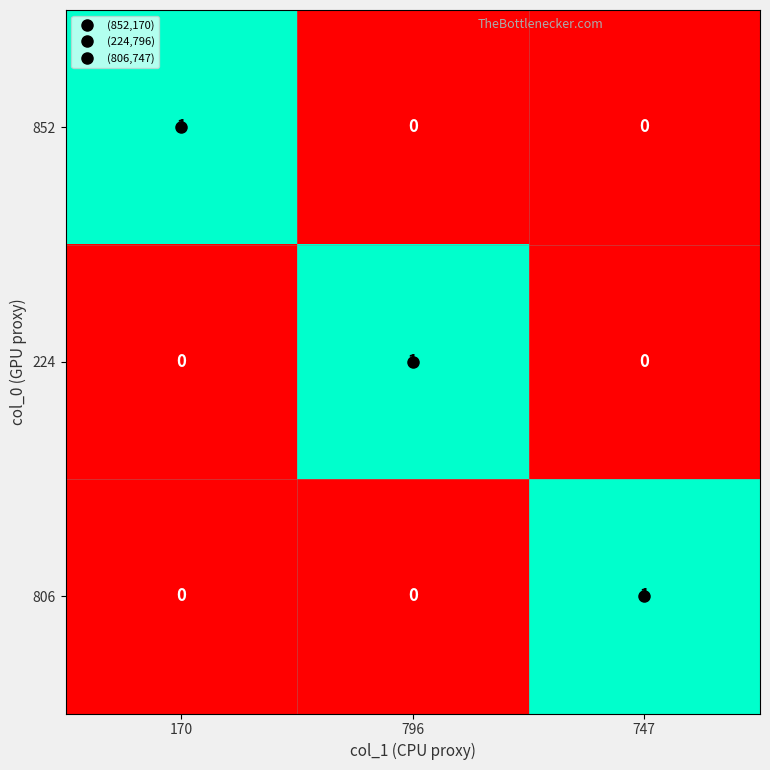

Count the number of categories in the chart.

3